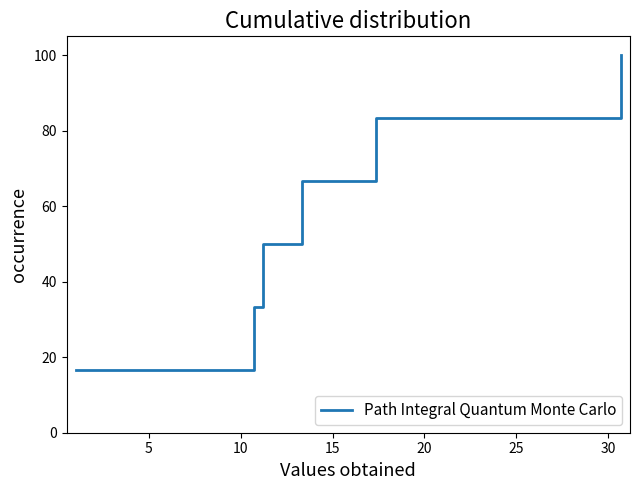

What is the difference between the maximum and minimum values?

83.3